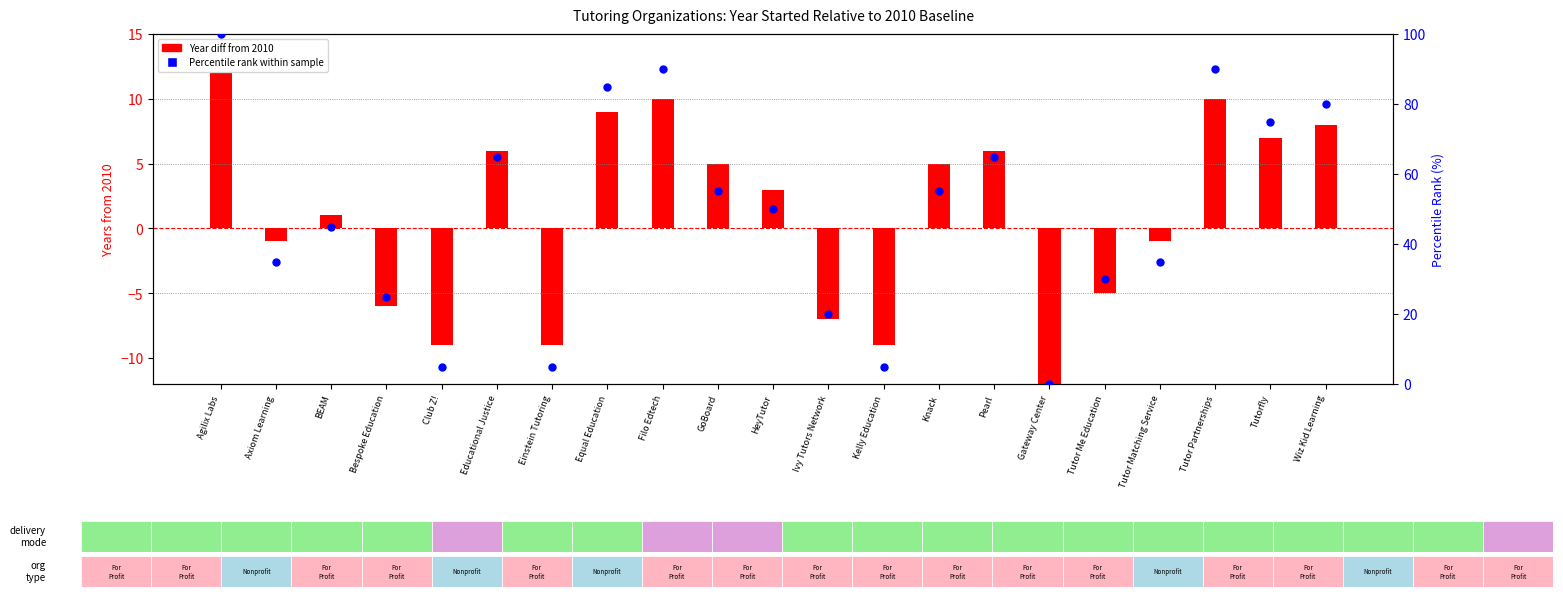

Which has a higher value, Club Z! or Wiz Kid Learning?

Wiz Kid Learning